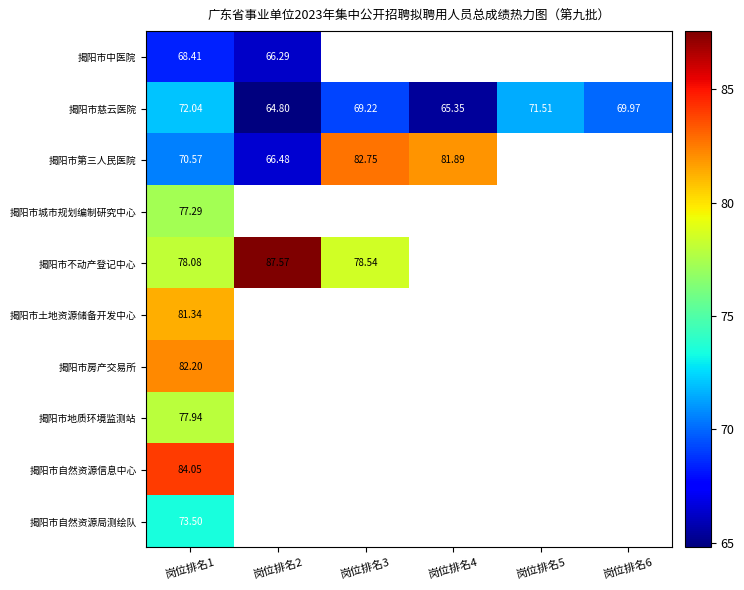

Which has a higher value, 岗位排名6 or 岗位排名1?

岗位排名1